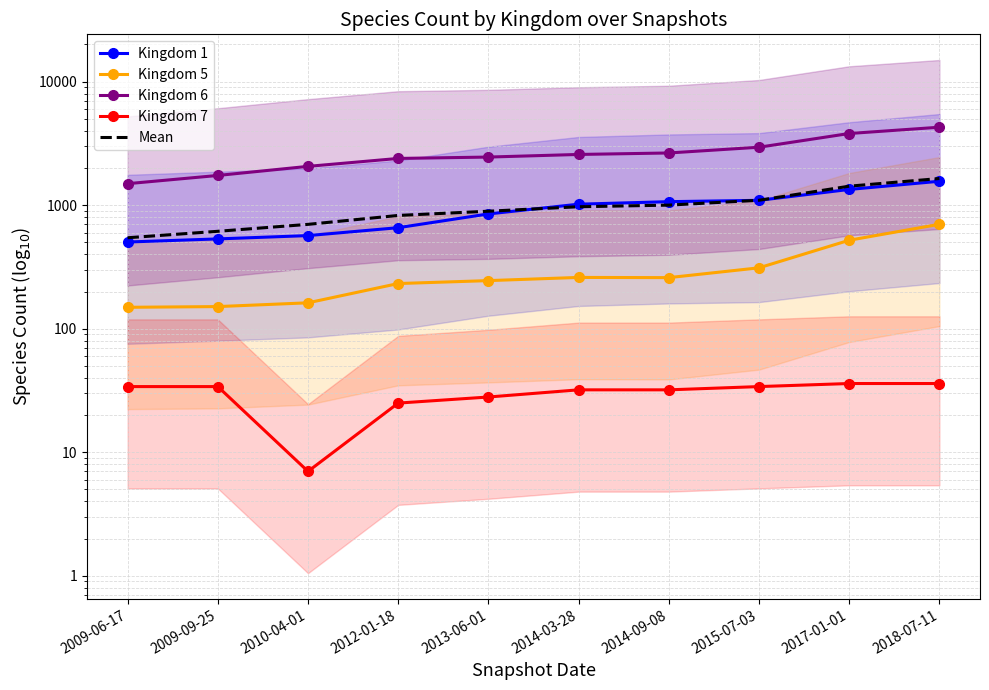

Count the number of categories in the chart.

10